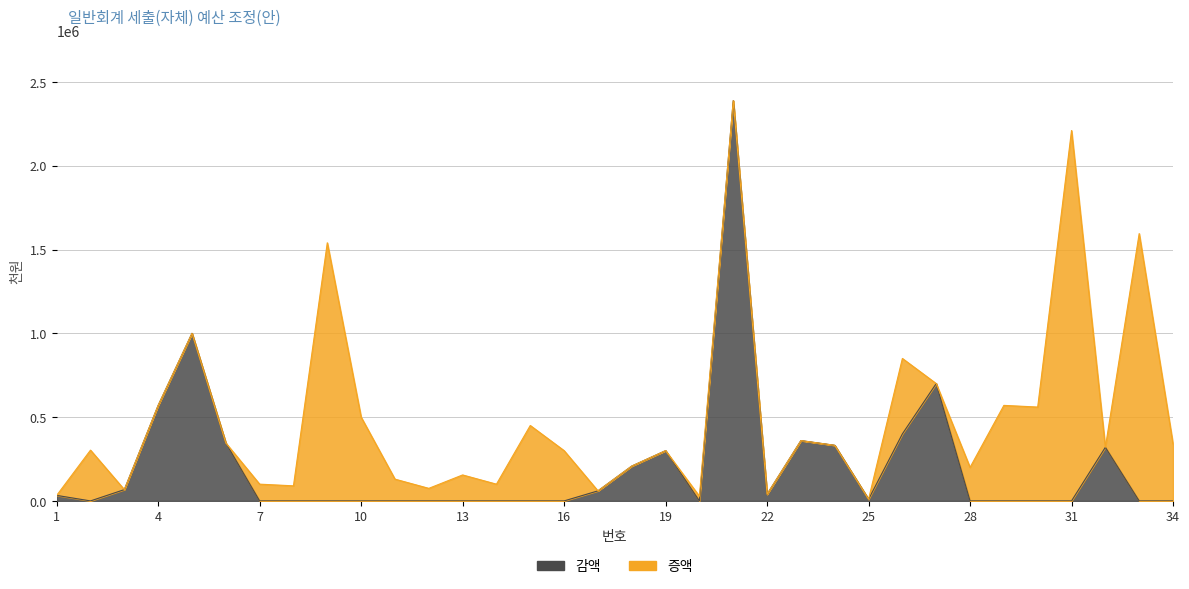

What is the value of the 24th point from the left?

331850